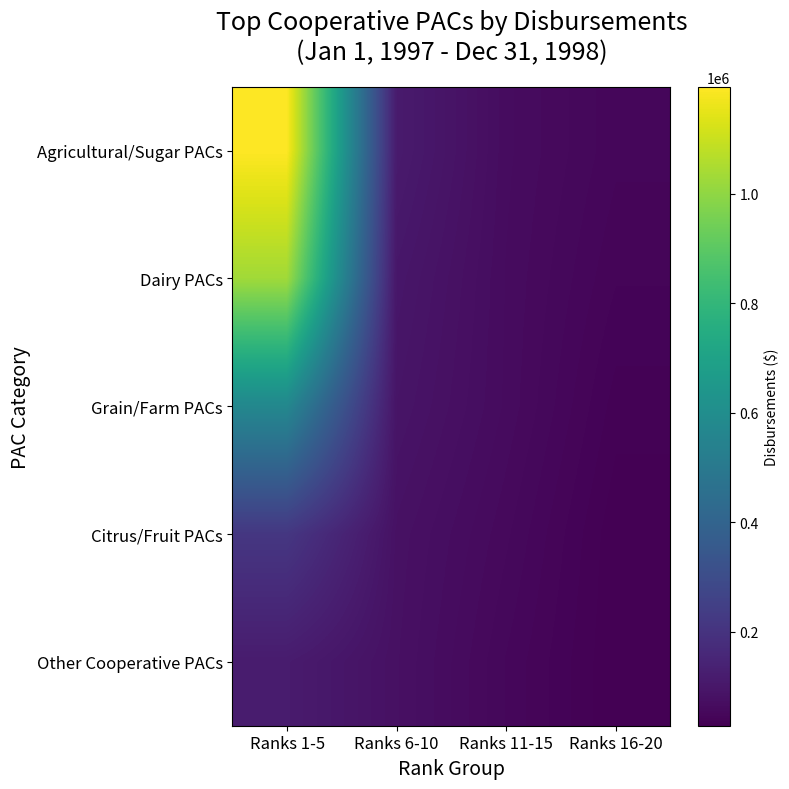

Reading right to left, what are all the values shown in this chart?

Agricultural/Sugar PACs: Ranks 16-20=48080	Ranks 11-15=66245	Ranks 6-10=113398	Ranks 1-5=1194882
Dairy PACs: Ranks 16-20=42628	Ranks 11-15=64545	Ranks 6-10=99836	Ranks 1-5=1030657
Grain/Farm PACs: Ranks 16-20=35341	Ranks 11-15=63924	Ranks 6-10=92147	Ranks 1-5=570903
Citrus/Fruit PACs: Ranks 16-20=29261	Ranks 11-15=56899	Ranks 6-10=81725	Ranks 1-5=214000
Other Cooperative PACs: Ranks 16-20=28501	Ranks 11-15=50868	Ranks 6-10=79250	Ranks 1-5=116104